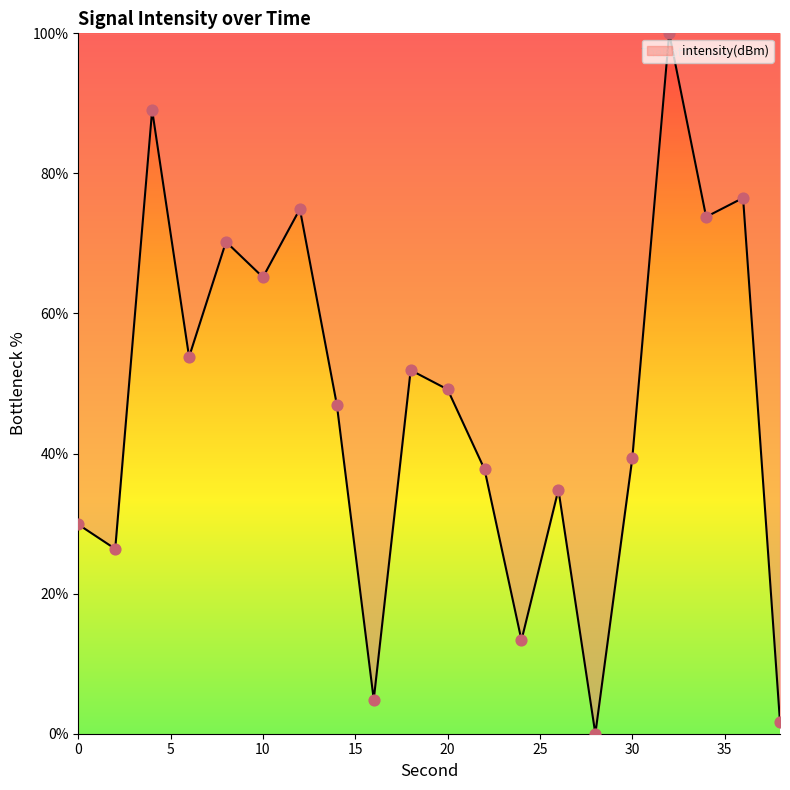

What is the greatest value displayed?

100.0